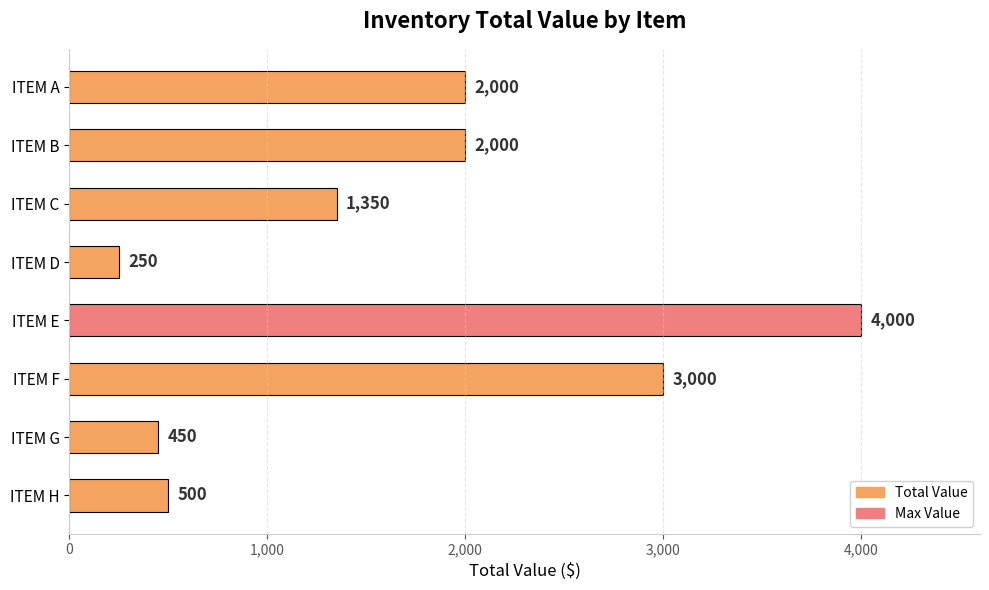

The value at ITEM F is 3000. True or false?

True